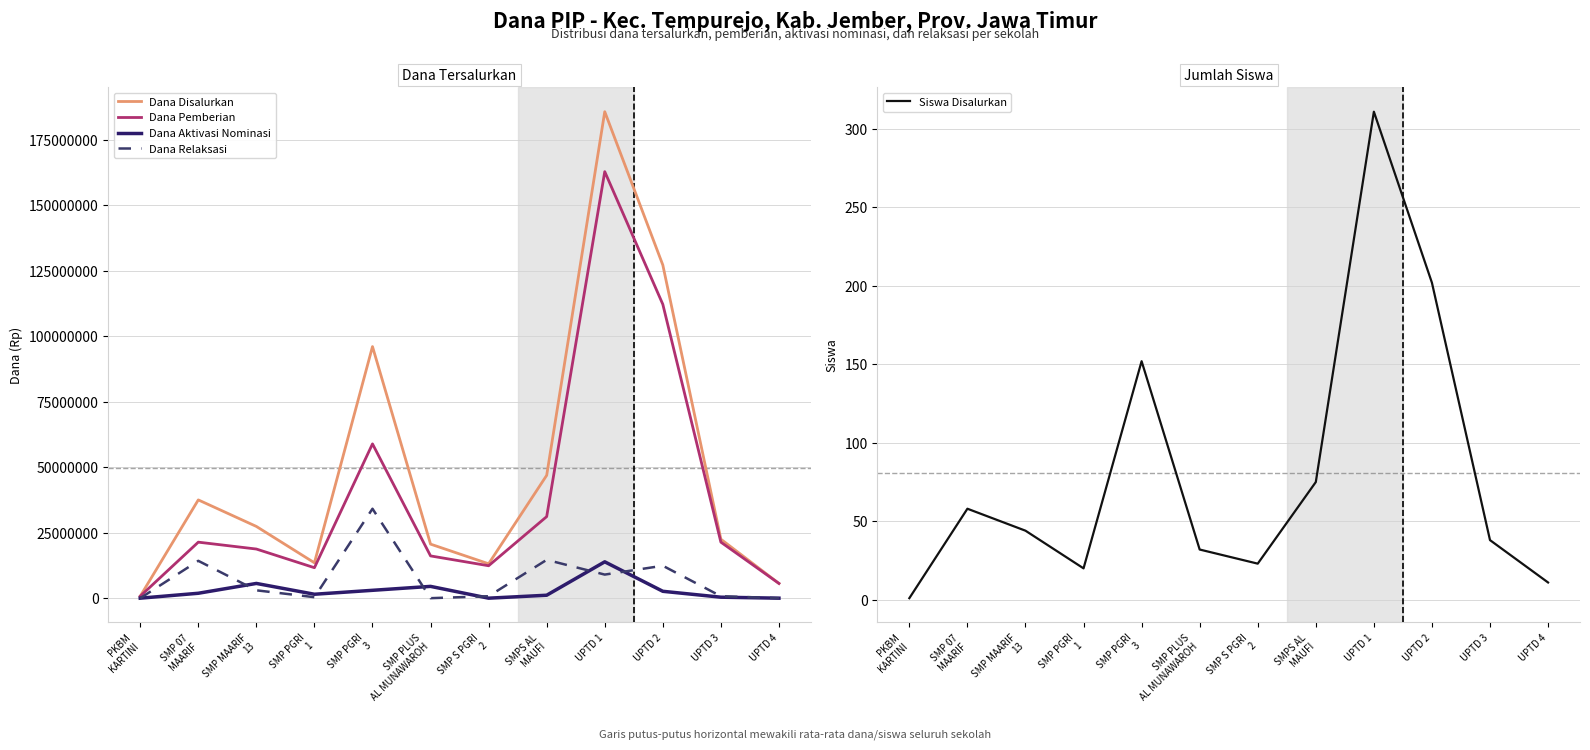

What is the sum of the Dana Disalurkan values at SMP MAARIF
13 and SMP 07
MAARIF?

64875000